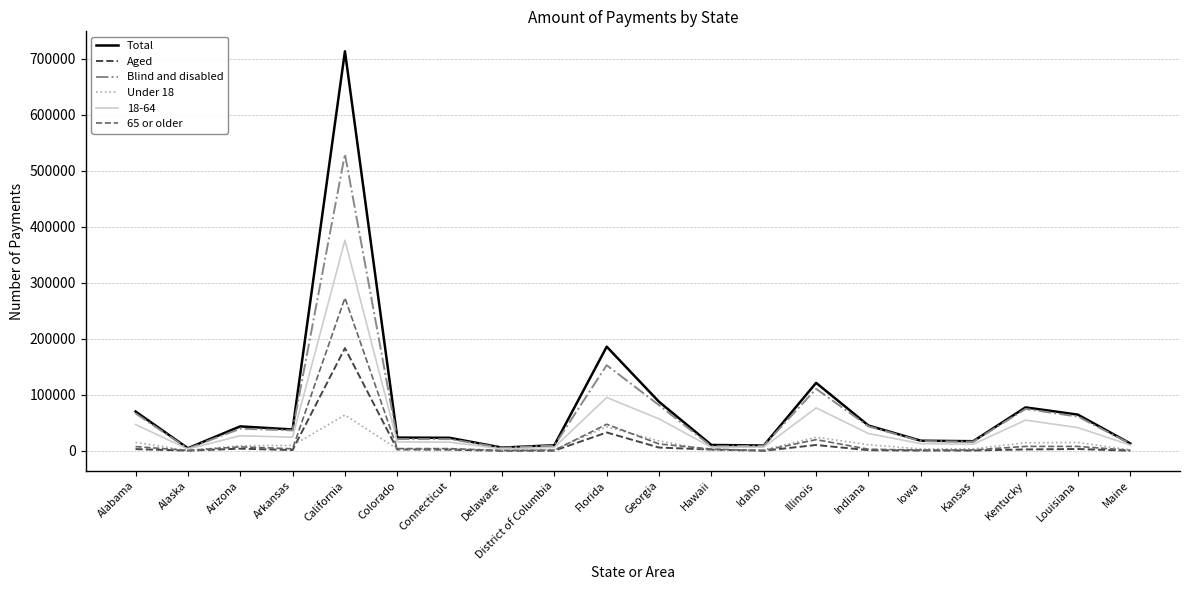

What is the total value across all series at California?

2140761